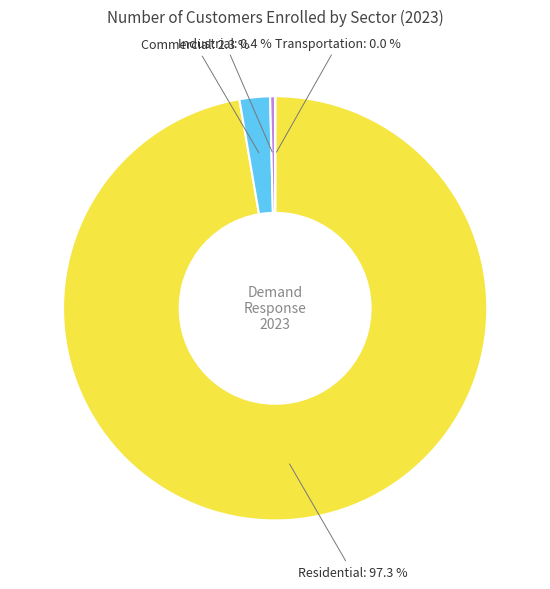

Which category has the biggest portion of the pie?

Residential